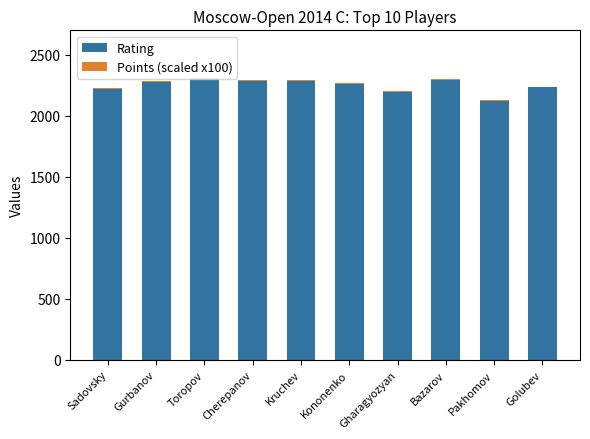

True or false: Rating has a value of 1383.9 at Golubev.

False